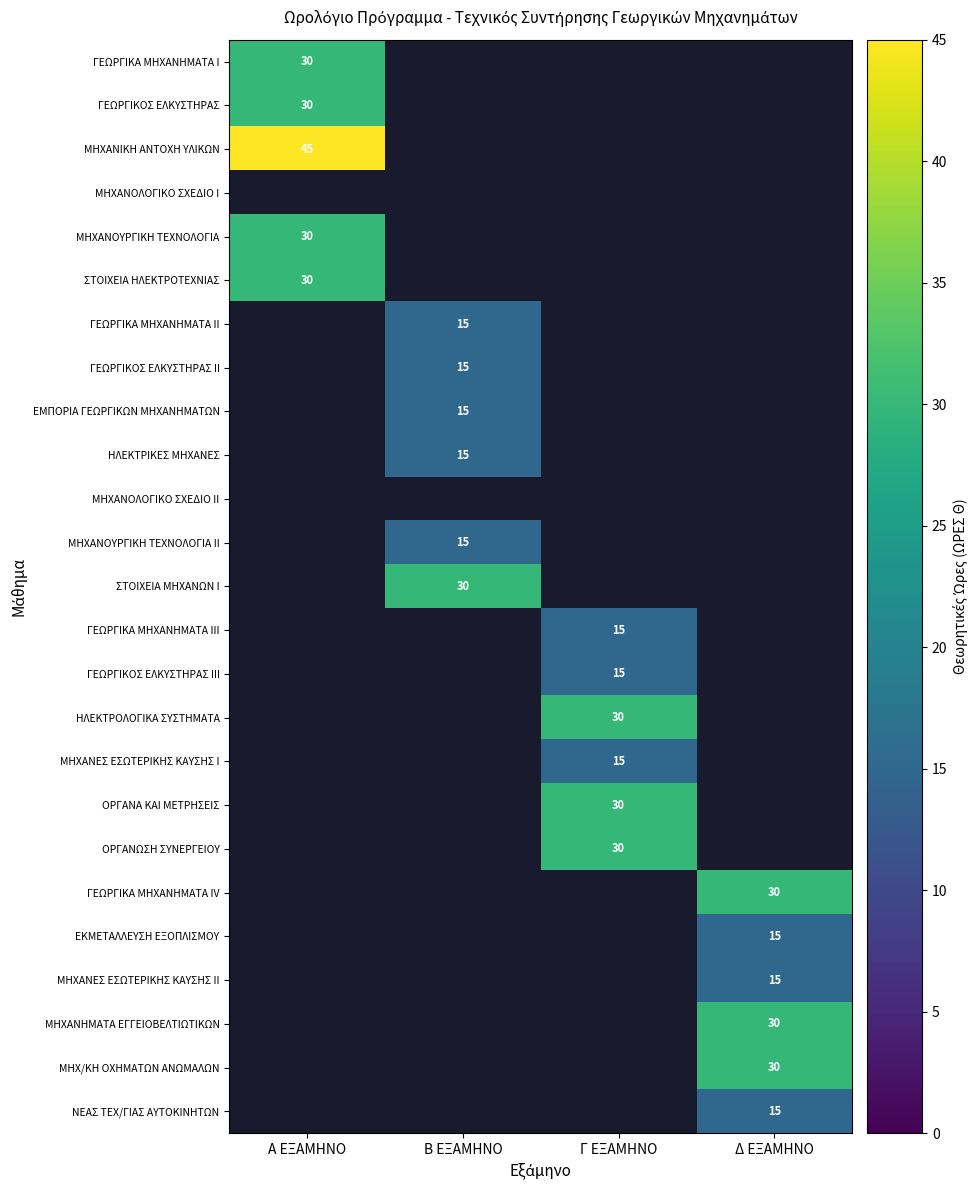

How many series are shown in this chart?

25